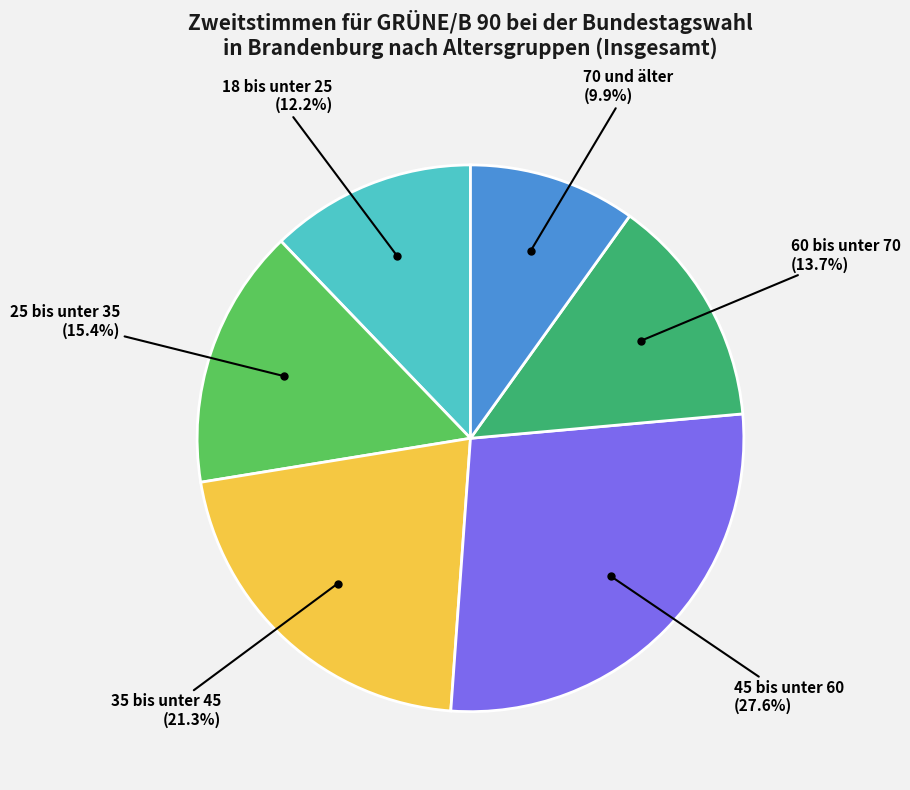

What is the smallest slice in the pie chart?

70 und älter